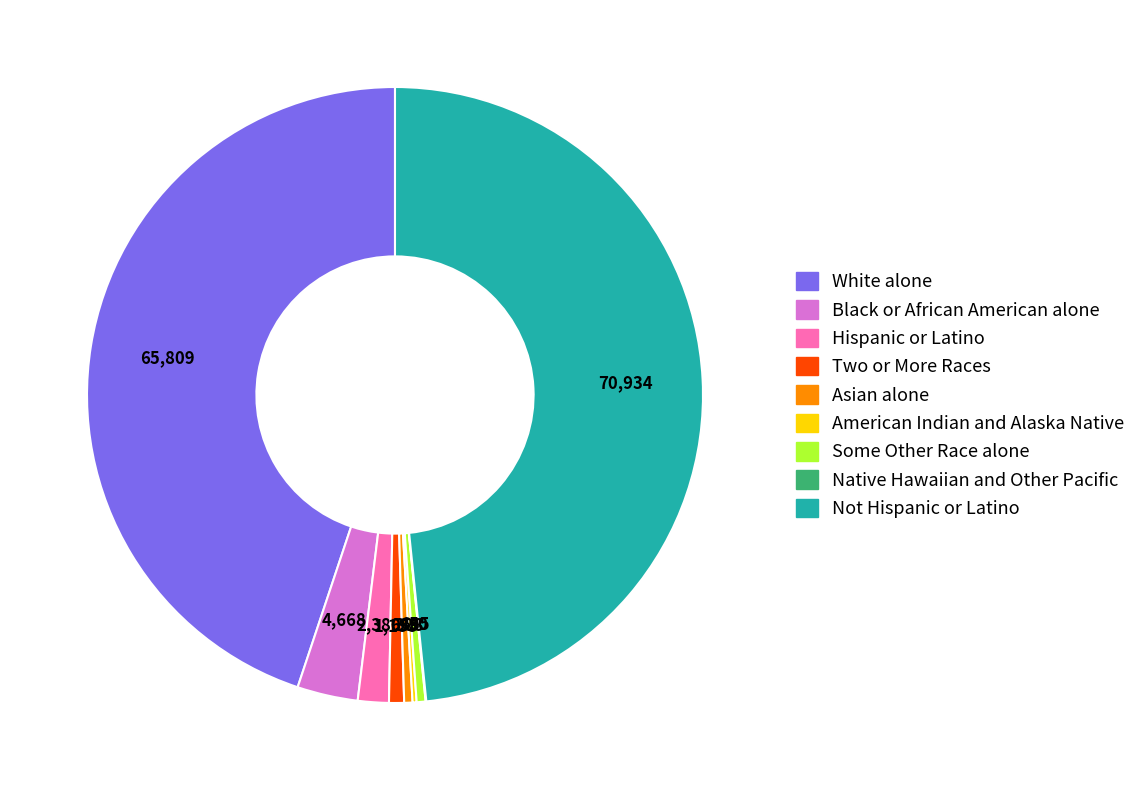

Does any single category account for the majority?

No